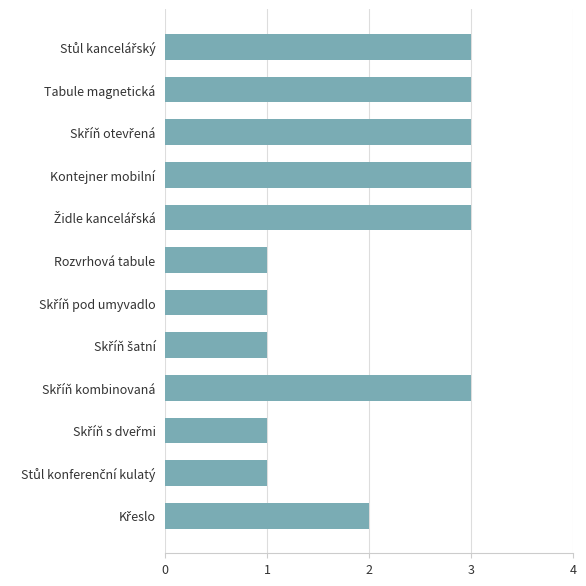

What is the sum of all values?

25